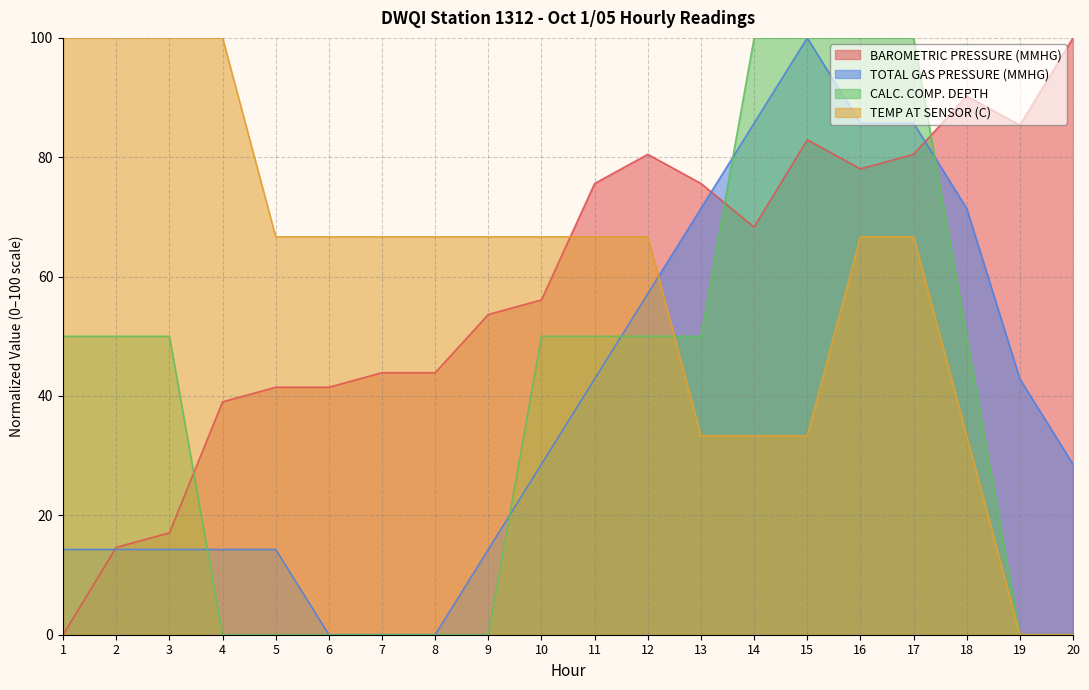

How many times do CALC. COMP. DEPTH and BAROMETRIC PRESSURE (MMHG) cross each other?

3